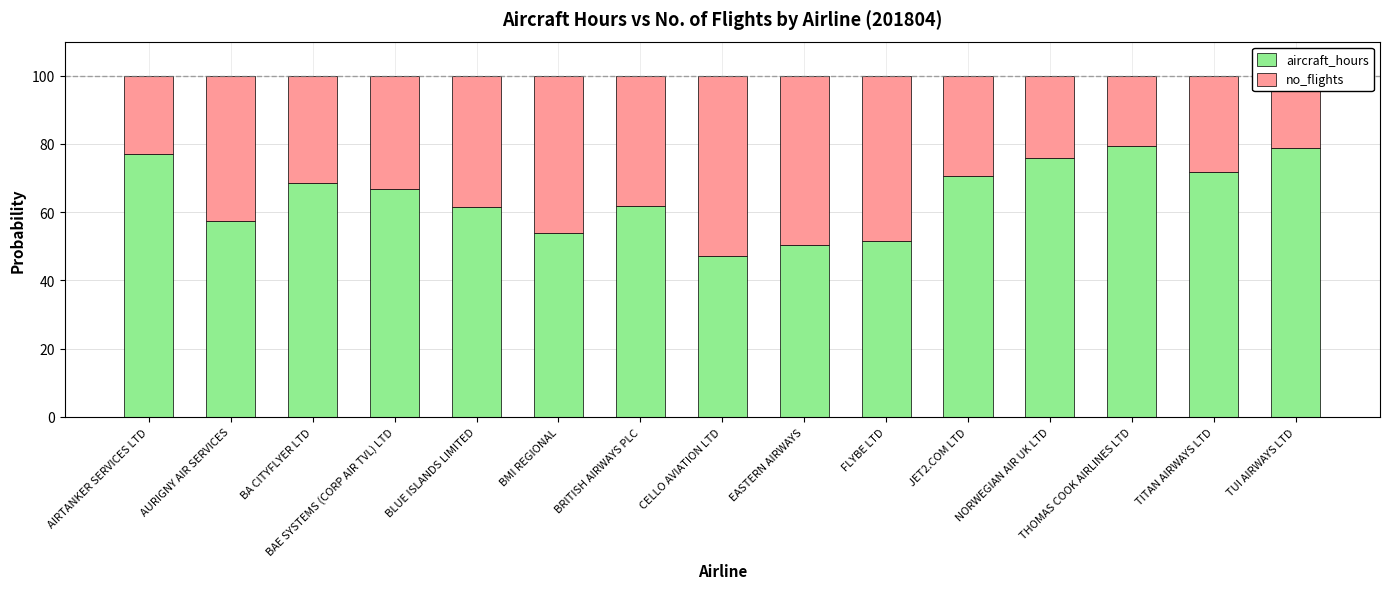

What is the sum of all aircraft_hours values?

972.6